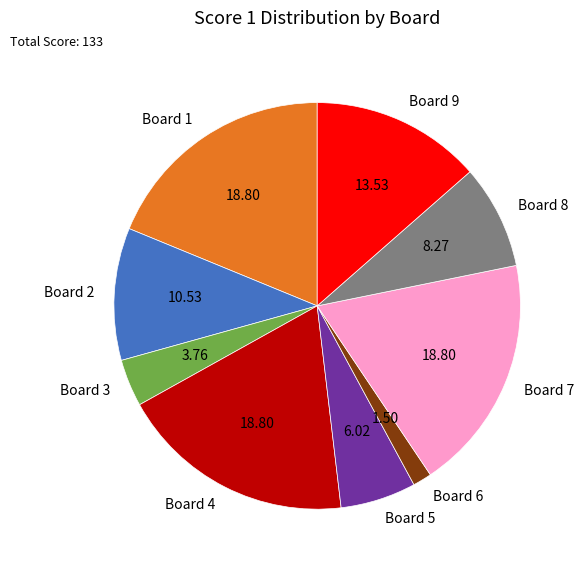

Does Board 7 represent more than half of the total?

No